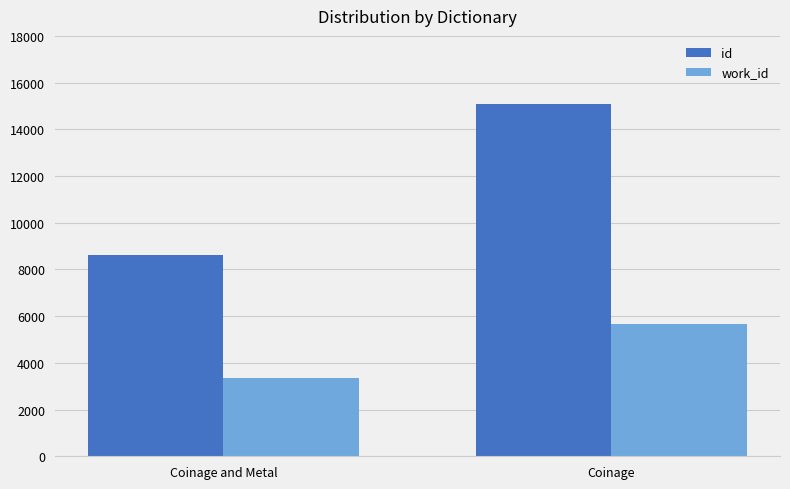

At which category is the sum across all series the highest?

Coinage